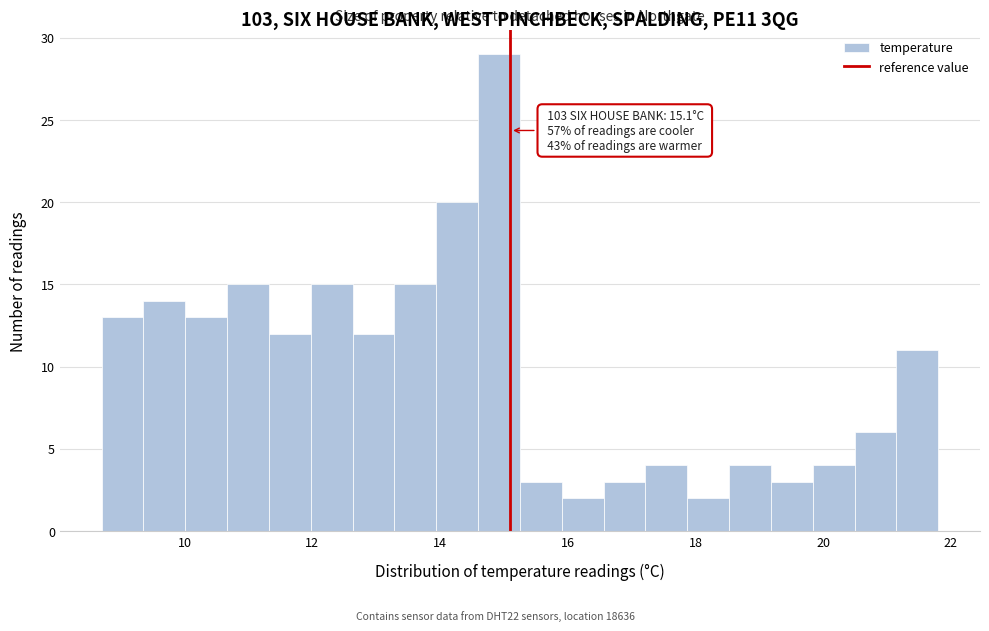

Around what value on the x-axis is the tallest bar? Give the approximate position of its centre, as read against the axis.

15.0